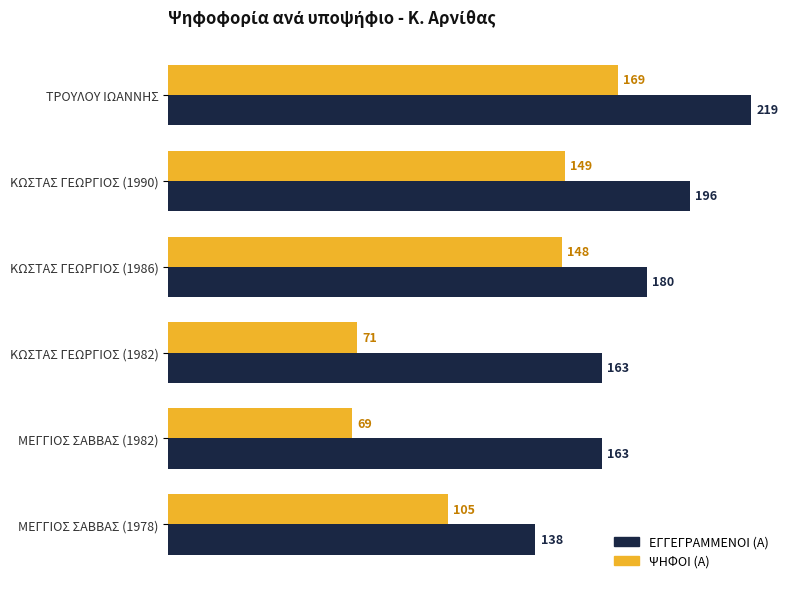

How many distinct data groups are displayed?

2